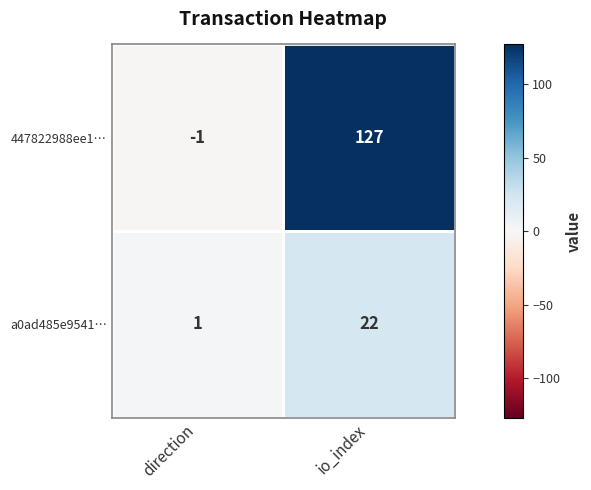

At which label is a0ad485e9541… closest to 11?

direction